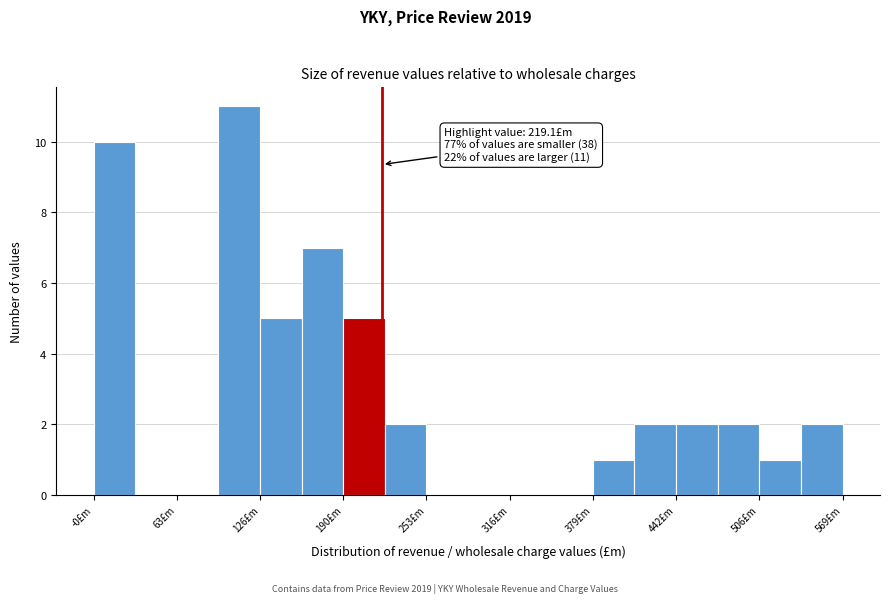

Read against the x-axis, roughly where is the centre of the tallest bar?

110